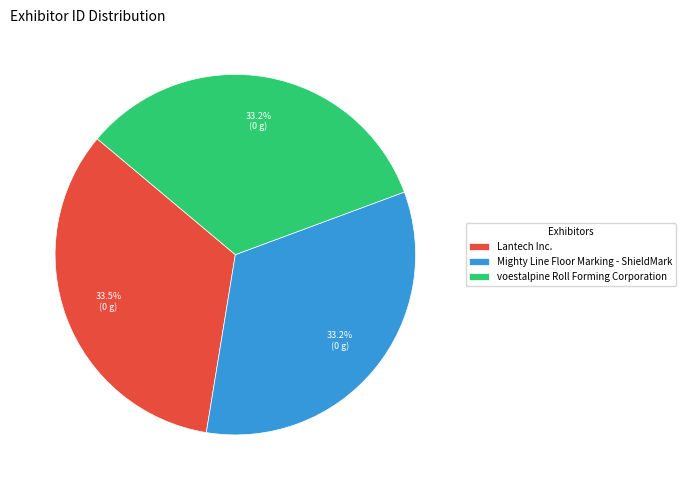

Count the number of slices in the pie.

3